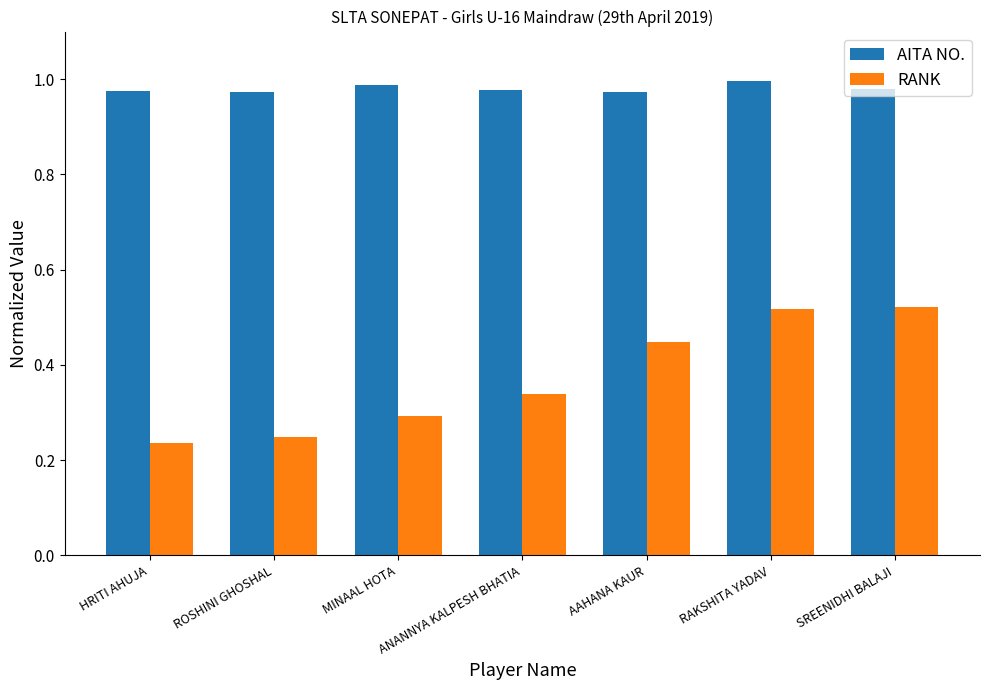

Which series has the largest range (max minus min)?

RANK